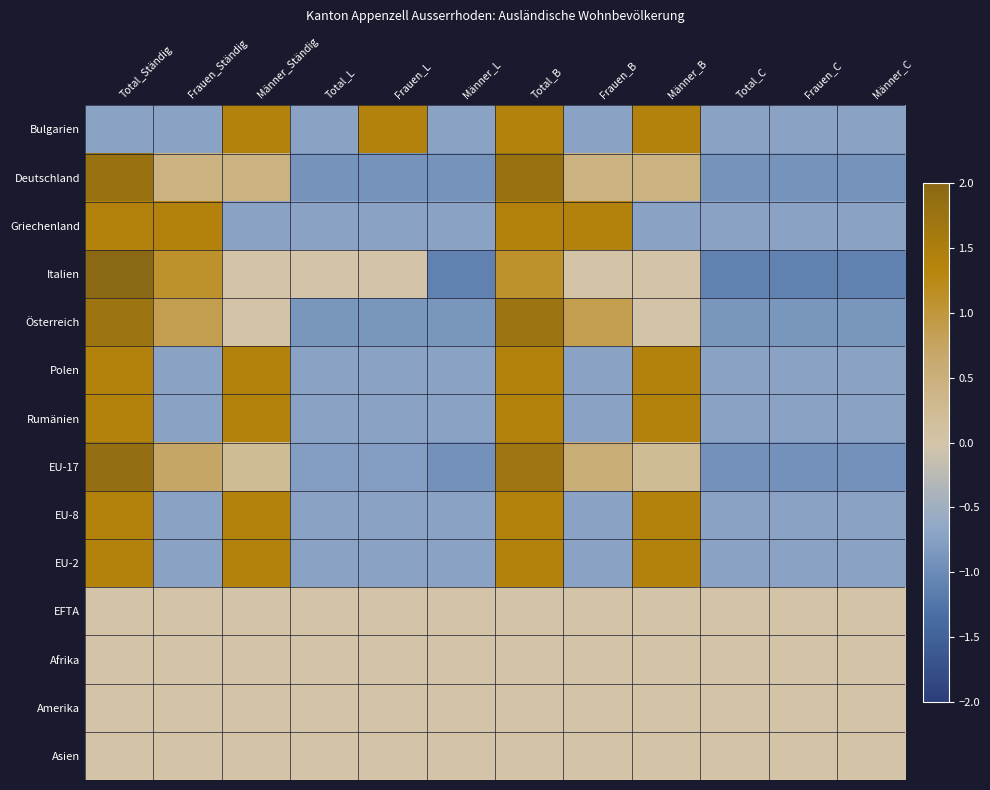

Reading left to right, extract all data points from this chart.

Bulgarien: Total_Ständig=-0.7	Frauen_Ständig=-0.7	Männer_Ständig=1.4	Total_L=-0.7	Frauen_L=1.4	Männer_L=-0.7	Total_B=1.4	Frauen_B=-0.7	Männer_B=1.4	Total_C=-0.7	Frauen_C=-0.7	Männer_C=-0.7
Deutschland: Total_Ständig=1.8	Frauen_Ständig=0.4	Männer_Ständig=0.4	Total_L=-0.9	Frauen_L=-0.9	Männer_L=-0.9	Total_B=1.8	Frauen_B=0.4	Männer_B=0.4	Total_C=-0.9	Frauen_C=-0.9	Männer_C=-0.9
Griechenland: Total_Ständig=1.4	Frauen_Ständig=1.4	Männer_Ständig=-0.7	Total_L=-0.7	Frauen_L=-0.7	Männer_L=-0.7	Total_B=1.4	Frauen_B=1.4	Männer_B=-0.7	Total_C=-0.7	Frauen_C=-0.7	Männer_C=-0.7
Italien: Total_Ständig=2.2	Frauen_Ständig=1.1	Männer_Ständig=0.0	Total_L=0.0	Frauen_L=0.0	Männer_L=-1.1	Total_B=1.1	Frauen_B=0.0	Männer_B=0.0	Total_C=-1.1	Frauen_C=-1.1	Männer_C=-1.1
Österreich: Total_Ständig=1.7	Frauen_Ständig=0.9	Männer_Ständig=0.0	Total_L=-0.9	Frauen_L=-0.9	Männer_L=-0.9	Total_B=1.7	Frauen_B=0.9	Männer_B=0.0	Total_C=-0.9	Frauen_C=-0.9	Männer_C=-0.9
Polen: Total_Ständig=1.4	Frauen_Ständig=-0.7	Männer_Ständig=1.4	Total_L=-0.7	Frauen_L=-0.7	Männer_L=-0.7	Total_B=1.4	Frauen_B=-0.7	Männer_B=1.4	Total_C=-0.7	Frauen_C=-0.7	Männer_C=-0.7
Rumänien: Total_Ständig=1.4	Frauen_Ständig=-0.7	Männer_Ständig=1.4	Total_L=-0.7	Frauen_L=-0.7	Männer_L=-0.7	Total_B=1.4	Frauen_B=-0.7	Männer_B=1.4	Total_C=-0.7	Frauen_C=-0.7	Männer_C=-0.7
EU-17: Total_Ständig=1.9	Frauen_Ständig=0.7	Männer_Ständig=0.2	Total_L=-0.8	Frauen_L=-0.8	Männer_L=-0.9	Total_B=1.7	Frauen_B=0.6	Männer_B=0.2	Total_C=-0.9	Frauen_C=-0.9	Männer_C=-0.9
EU-8: Total_Ständig=1.4	Frauen_Ständig=-0.7	Männer_Ständig=1.4	Total_L=-0.7	Frauen_L=-0.7	Männer_L=-0.7	Total_B=1.4	Frauen_B=-0.7	Männer_B=1.4	Total_C=-0.7	Frauen_C=-0.7	Männer_C=-0.7
EU-2: Total_Ständig=1.4	Frauen_Ständig=-0.7	Männer_Ständig=1.4	Total_L=-0.7	Frauen_L=-0.7	Männer_L=-0.7	Total_B=1.4	Frauen_B=-0.7	Männer_B=1.4	Total_C=-0.7	Frauen_C=-0.7	Männer_C=-0.7
EFTA: Total_Ständig=0.0	Frauen_Ständig=0.0	Männer_Ständig=0.0	Total_L=0.0	Frauen_L=0.0	Männer_L=0.0	Total_B=0.0	Frauen_B=0.0	Männer_B=0.0	Total_C=0.0	Frauen_C=0.0	Männer_C=0.0
Afrika: Total_Ständig=0.0	Frauen_Ständig=0.0	Männer_Ständig=0.0	Total_L=0.0	Frauen_L=0.0	Männer_L=0.0	Total_B=0.0	Frauen_B=0.0	Männer_B=0.0	Total_C=0.0	Frauen_C=0.0	Männer_C=0.0
Amerika: Total_Ständig=0.0	Frauen_Ständig=0.0	Männer_Ständig=0.0	Total_L=0.0	Frauen_L=0.0	Männer_L=0.0	Total_B=0.0	Frauen_B=0.0	Männer_B=0.0	Total_C=0.0	Frauen_C=0.0	Männer_C=0.0
Asien: Total_Ständig=0.0	Frauen_Ständig=0.0	Männer_Ständig=0.0	Total_L=0.0	Frauen_L=0.0	Männer_L=0.0	Total_B=0.0	Frauen_B=0.0	Männer_B=0.0	Total_C=0.0	Frauen_C=0.0	Männer_C=0.0